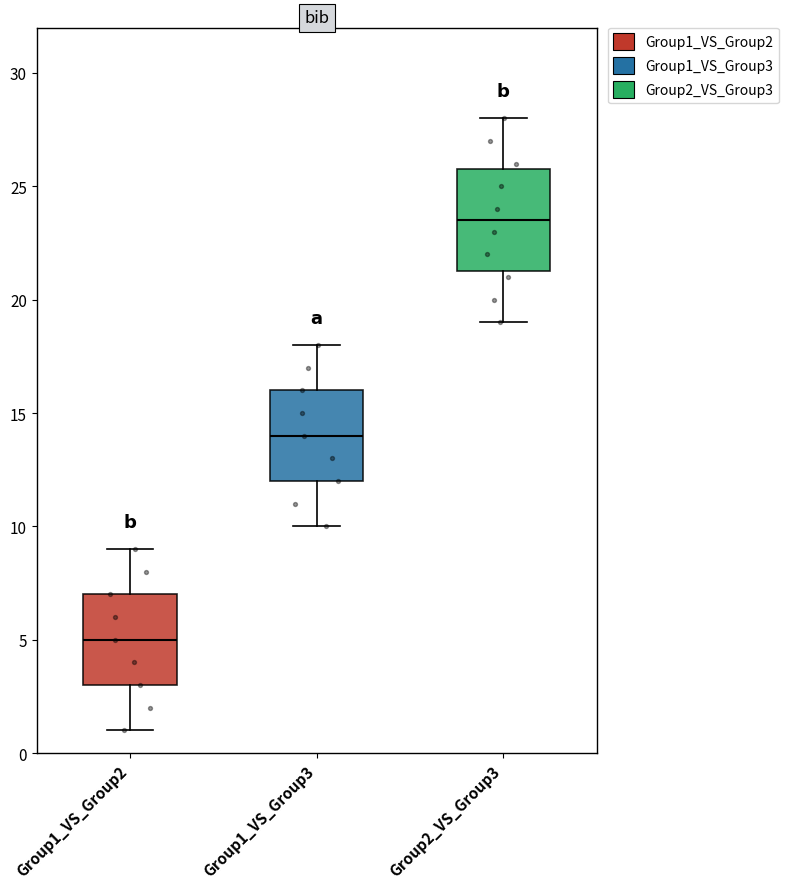

Where is the upper edge of the box for Group2_VS_Group3 on the y-axis? The values are not printed on the chart, so give them approximately, as read against the axis.

26.0